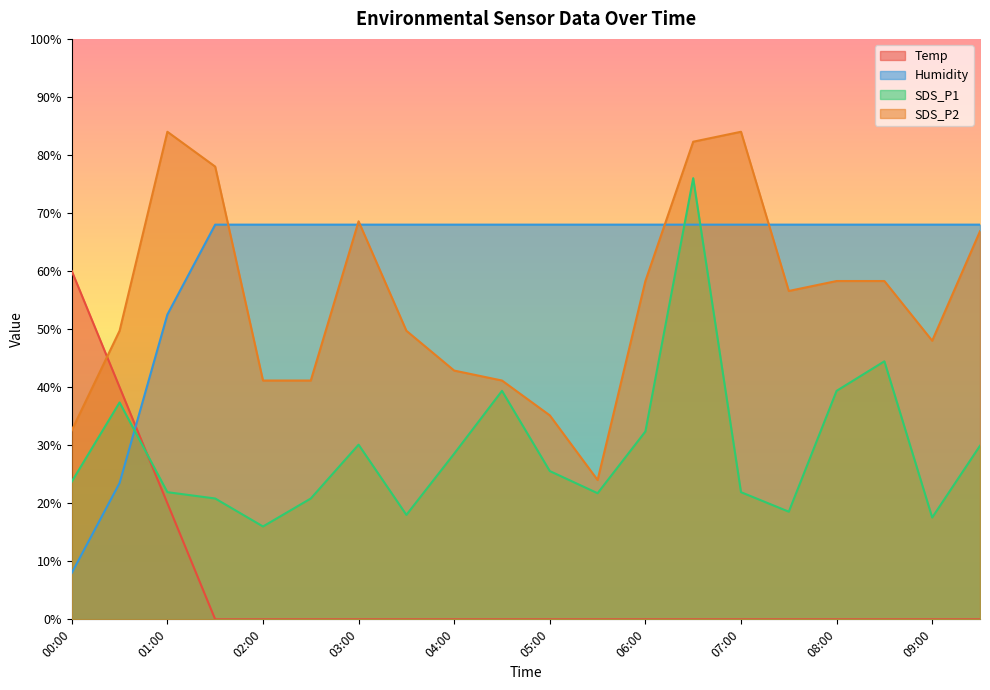

Is the value of SDS_P2 at 07:00 greater than the value of Temp at 03:00?

Yes